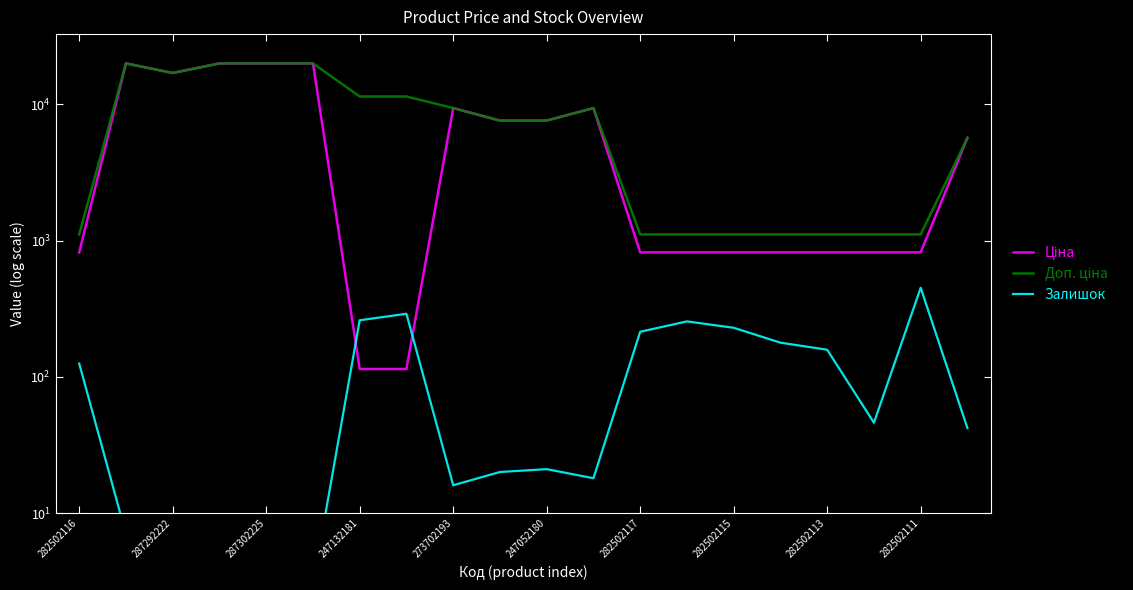

Is the value of Доп. ціна at 15 greater than the value of Ціна at 287302225?

No